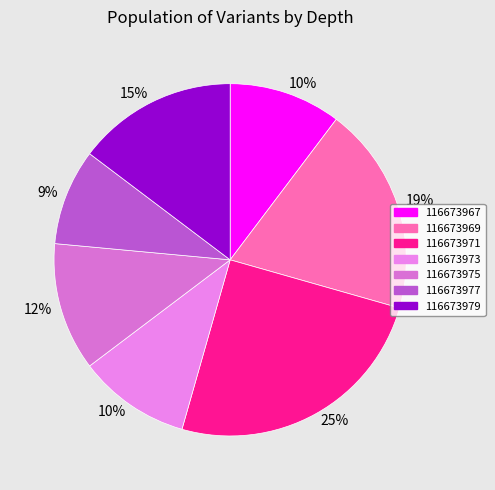

How many segments does this pie chart have?

7